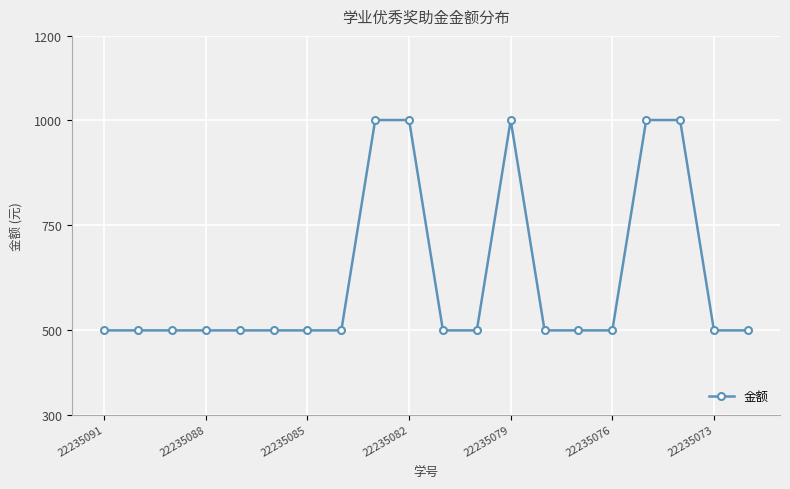

What is the average value?

625